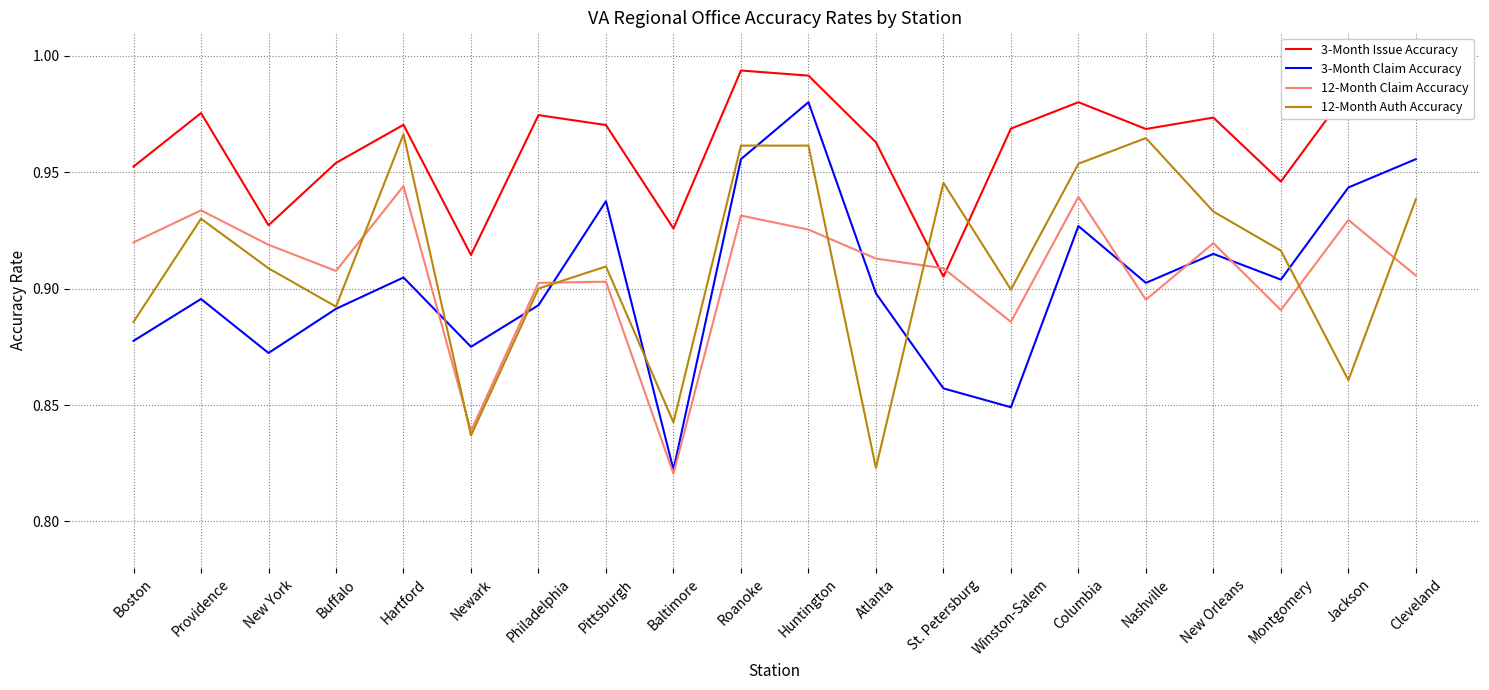

True or false: 3-Month Issue Accuracy and 3-Month Claim Accuracy cross at least once.

False